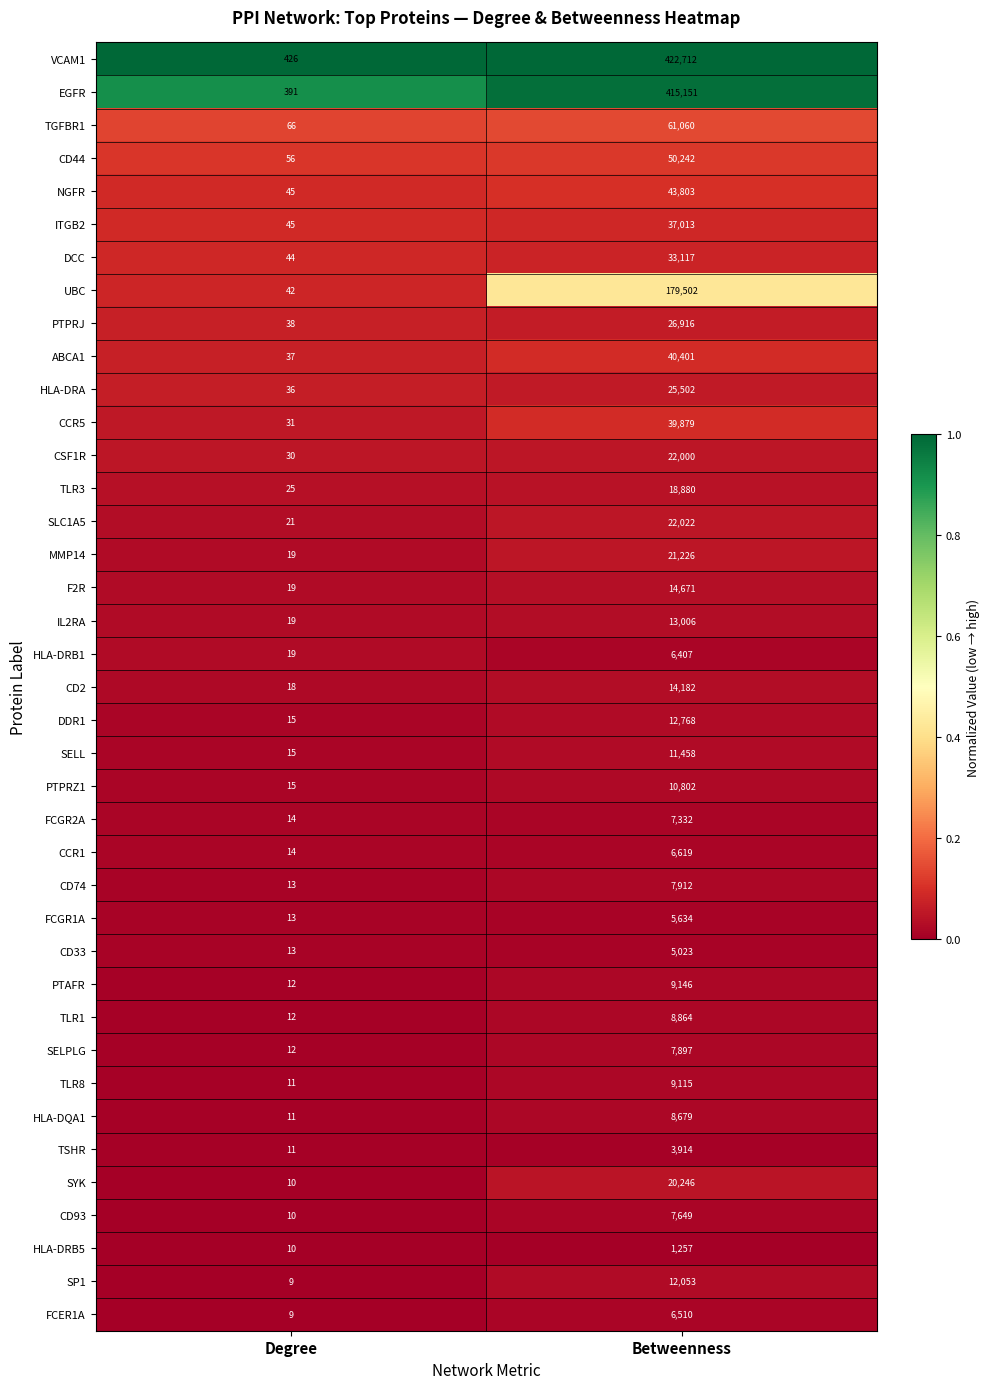

Which series has the largest total across all categories?

VCAM1